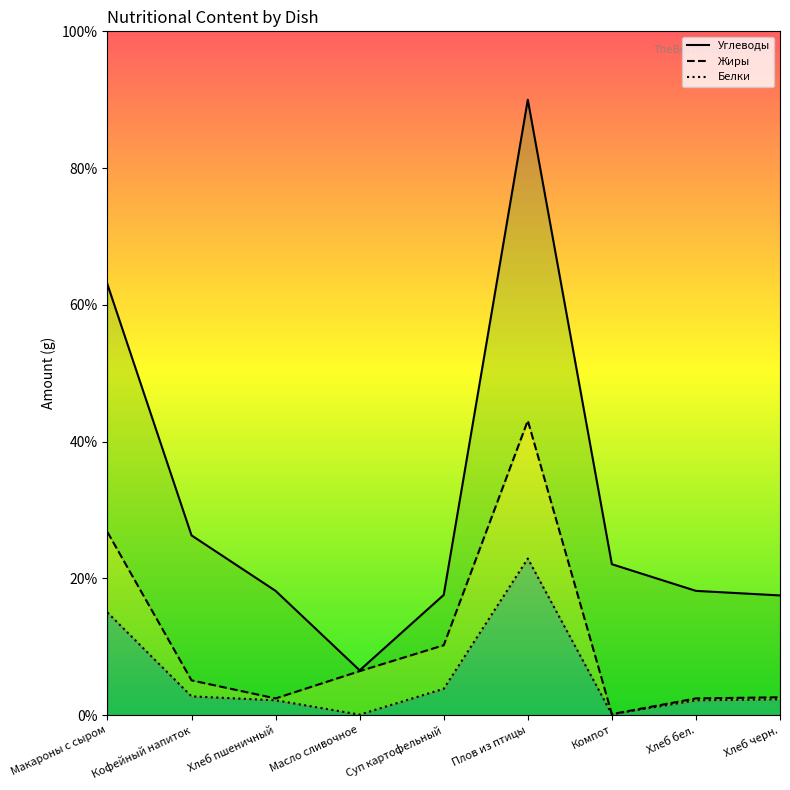

The value of Жиры at Компот is 0.2. True or false?

False